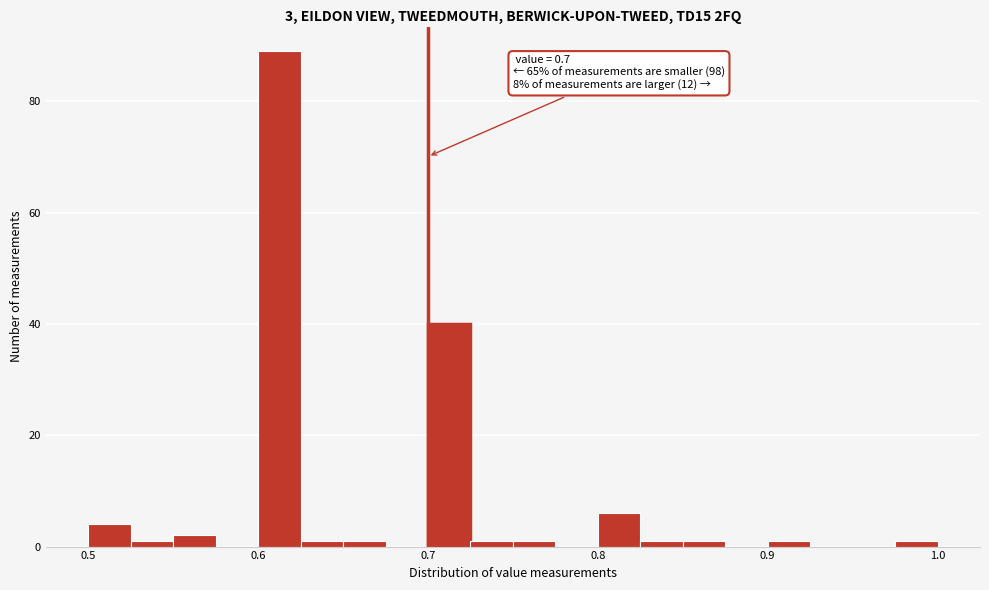

Around what value on the x-axis is the tallest bar? Give the approximate position of its centre, as read against the axis.

0.61